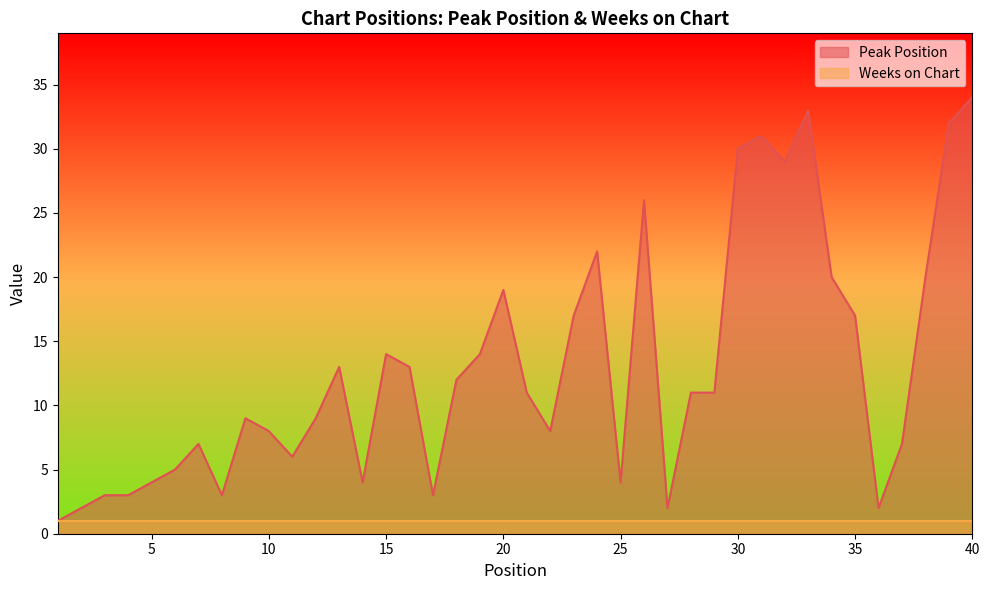

Reading left to right, transcribe all the data shown in this chart.

1	2	3	3	4	5	7	3	9	8	6	9	13	4	14	13	3	12	14	19	11	8	17	22	4	26	2	11	11	30	31	29	33	20	17	2	7	20	32	34